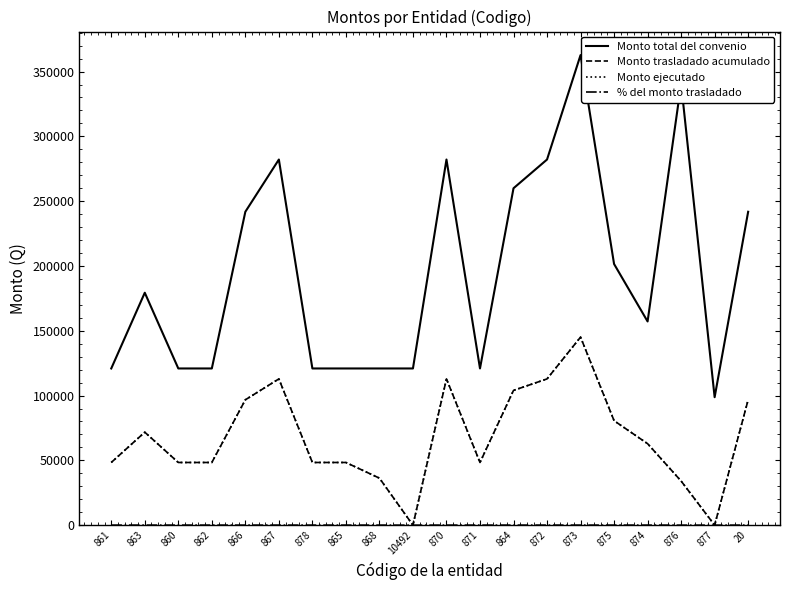

Rank the series at 865 from highest to lowest value.

Monto total del convenio, Monto trasladado acumulado, Monto ejecutado, % del monto trasladado